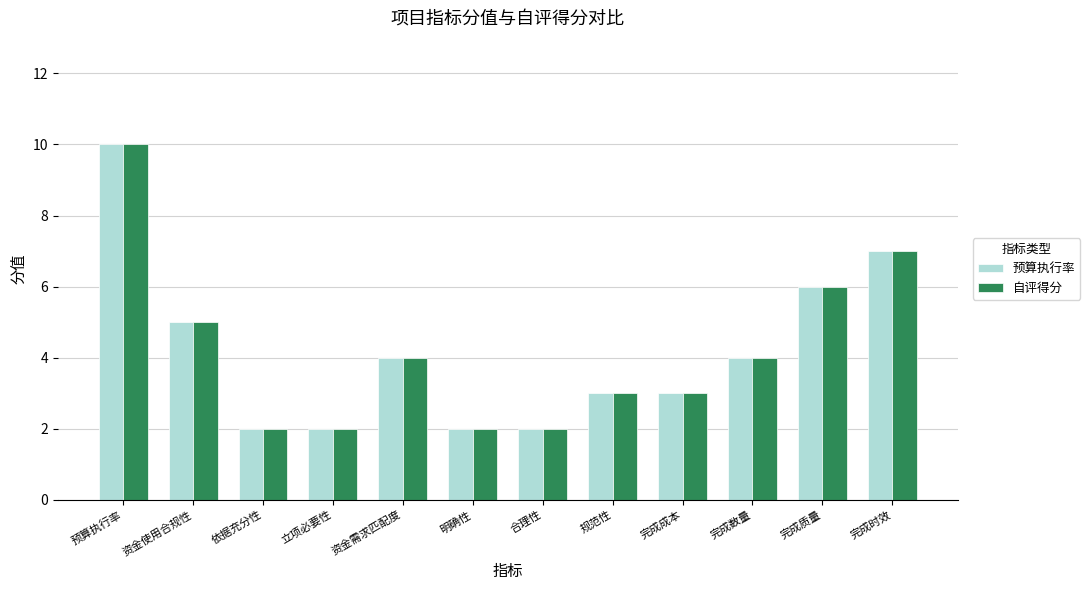

What are all the series names shown in the legend?

预算执行率, 自评得分